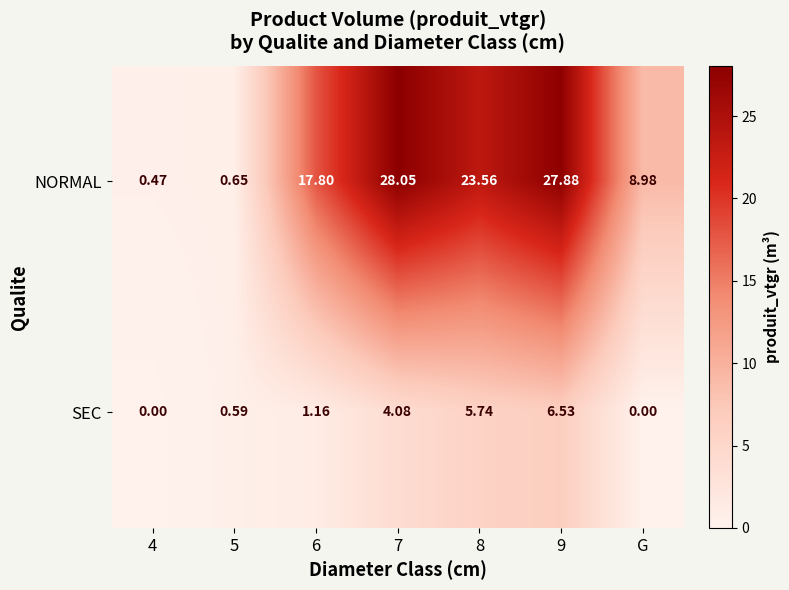

Rank the series at 6 from lowest to highest value.

SEC, NORMAL